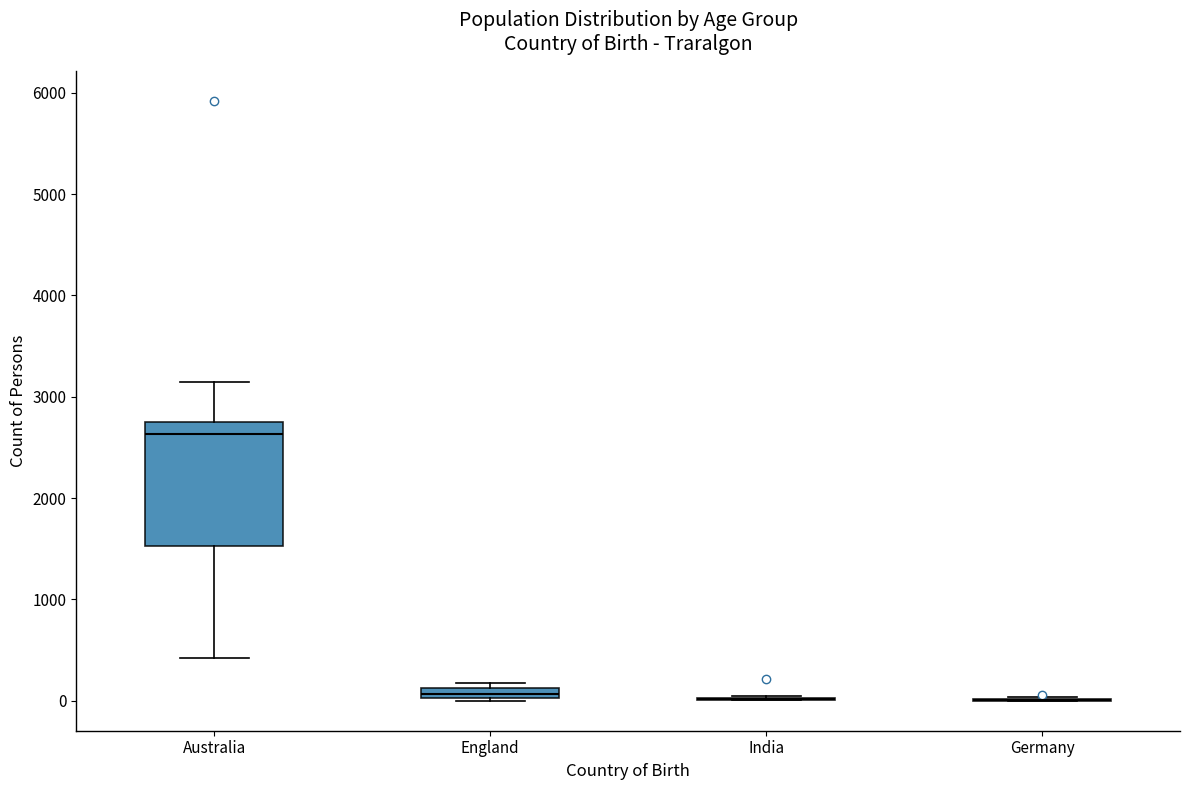

Comparing the boxes themselves (not the whiskers), which one is the tallest?

Australia